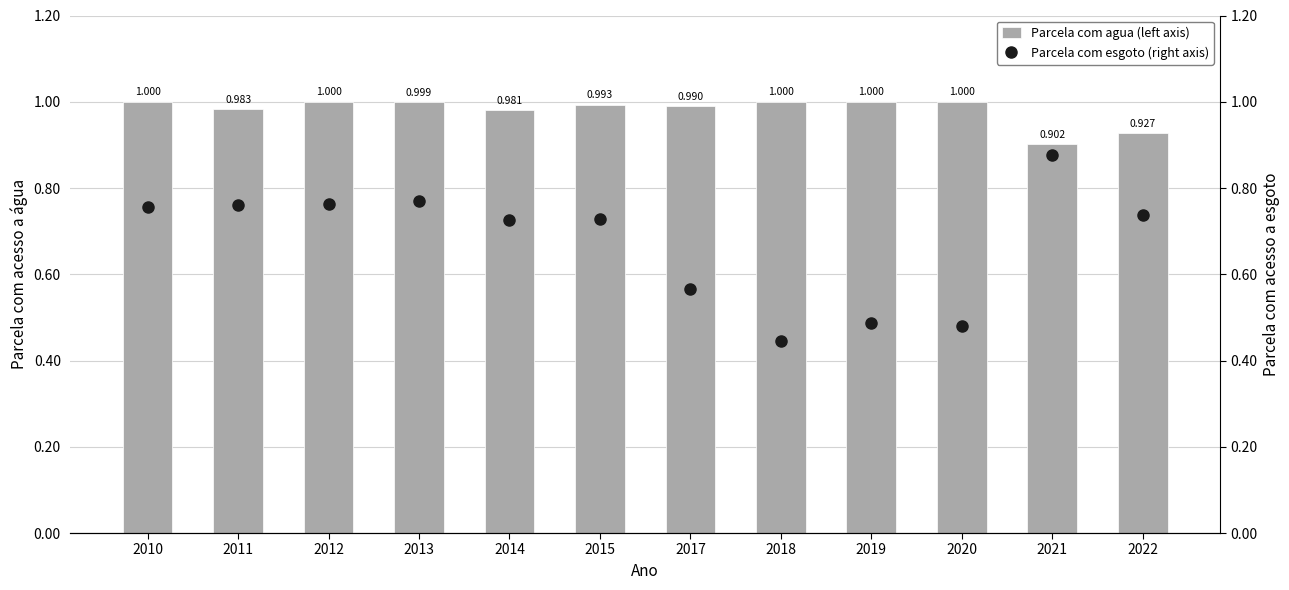

At how many categories does at least one series exceed 0?

12